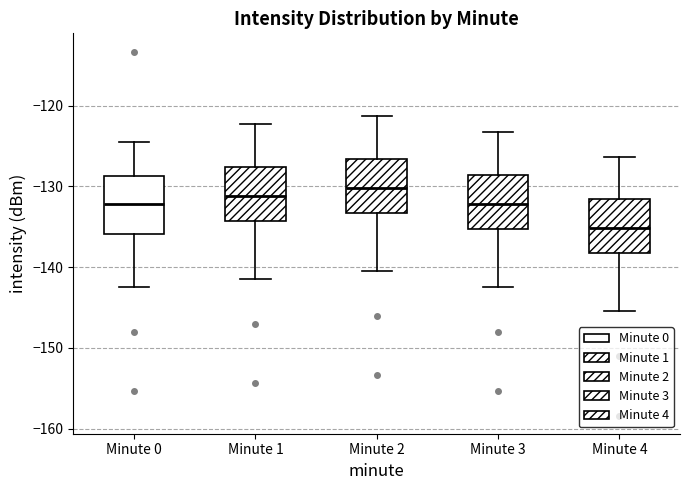

Reading left to right, transcribe this box plot: for each box, give where its median line is, the range the box spans, and where its two whiskers end, as read against the y-axis. The values are not printed on the chart, so give them approximately, as read against the axis.

Minute 0: median -132, box -136 to -129, whiskers -142 to -124
Minute 1: median -131, box -134 to -128, whiskers -141 to -122
Minute 2: median -130, box -133 to -127, whiskers -140 to -121
Minute 3: median -132, box -135 to -129, whiskers -142 to -123
Minute 4: median -135, box -138 to -132, whiskers -145 to -126